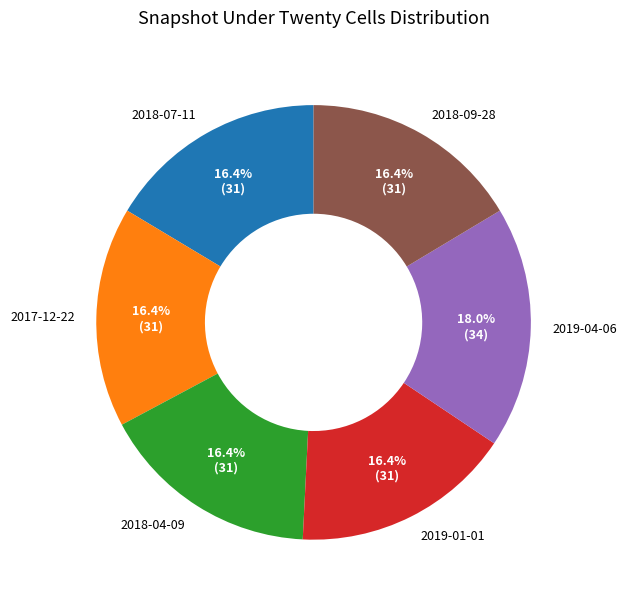

Approximately how many times larger is the value at 2019-04-06 compared to 2018-09-28?

1.1